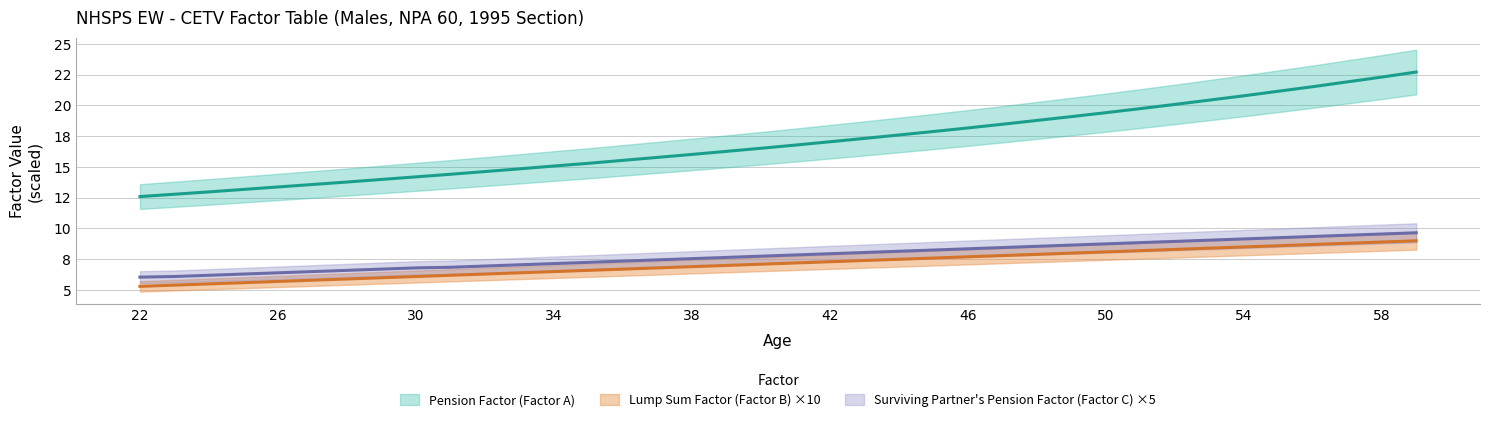

Does the chart have visible grid lines?

Yes